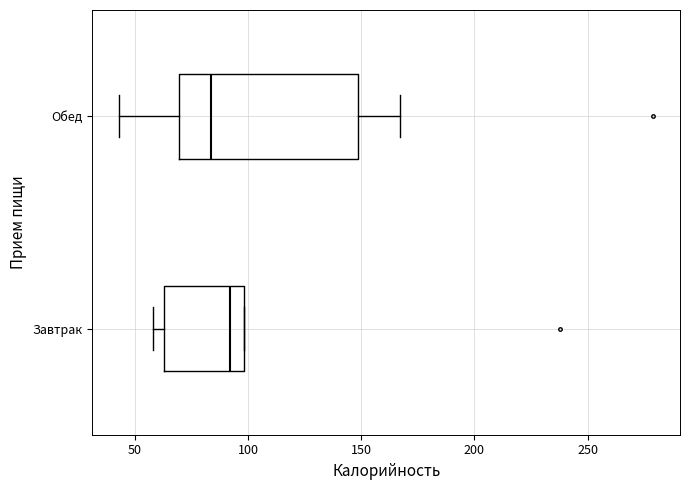

Comparing the boxes themselves (not the whiskers), which one is the widest?

Обед